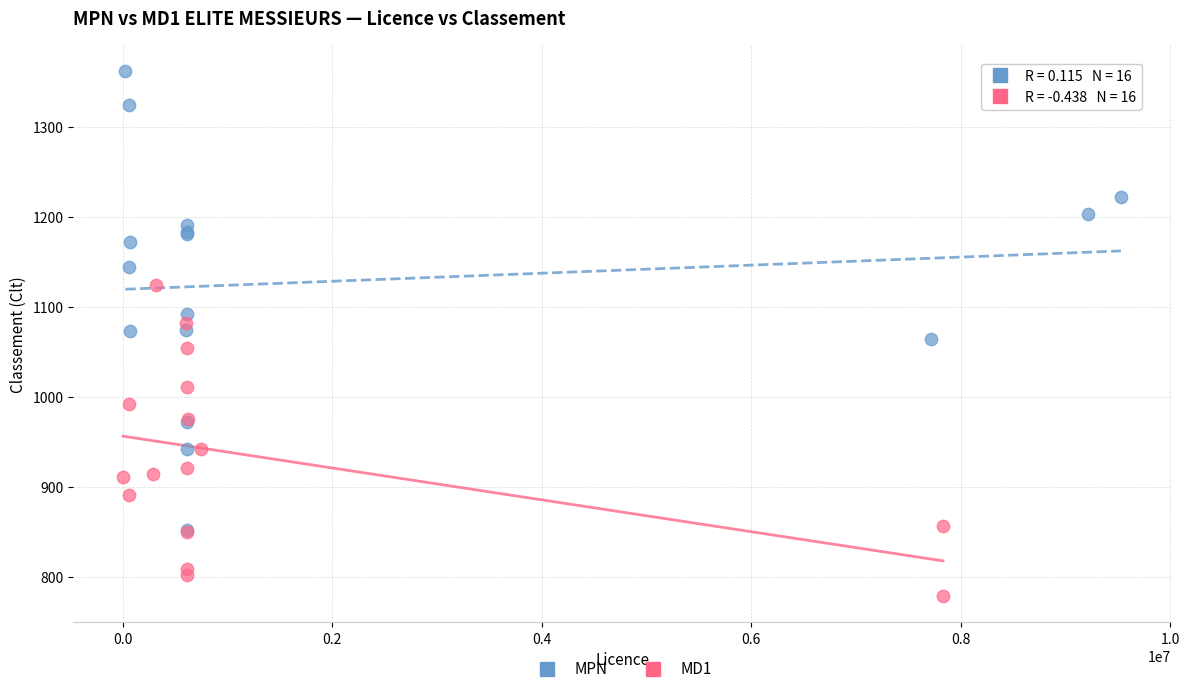

Which series has the widest spread of Y values?

MPN